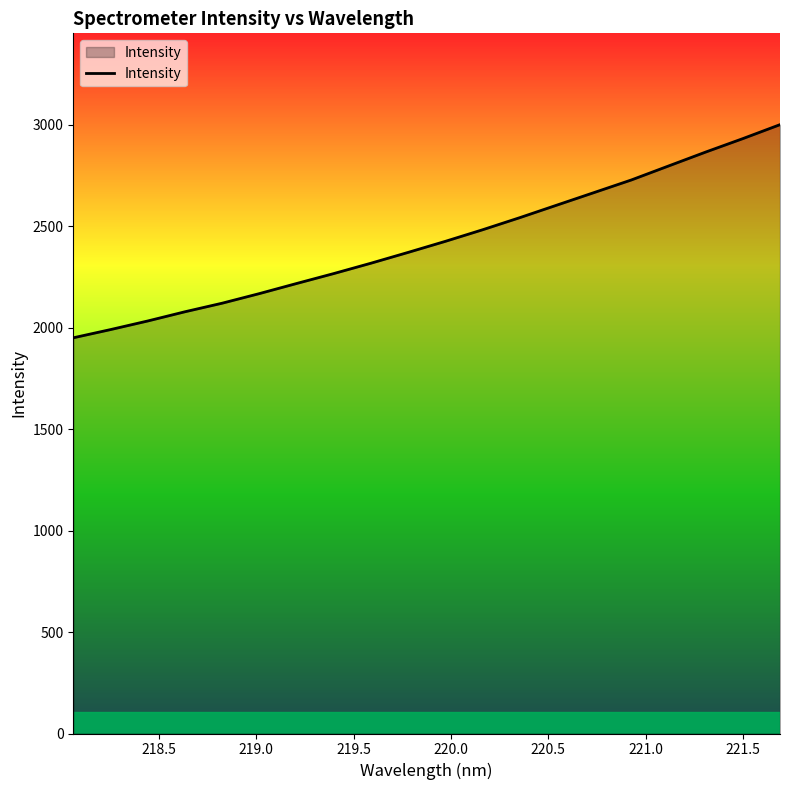

What is the average value?

2426.8